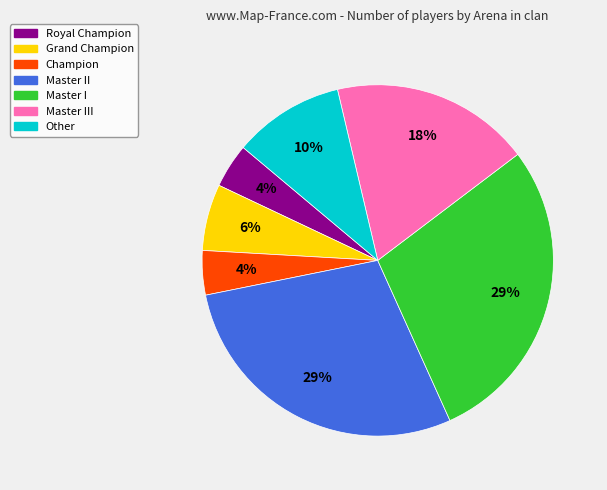

How many segments does this pie chart have?

7